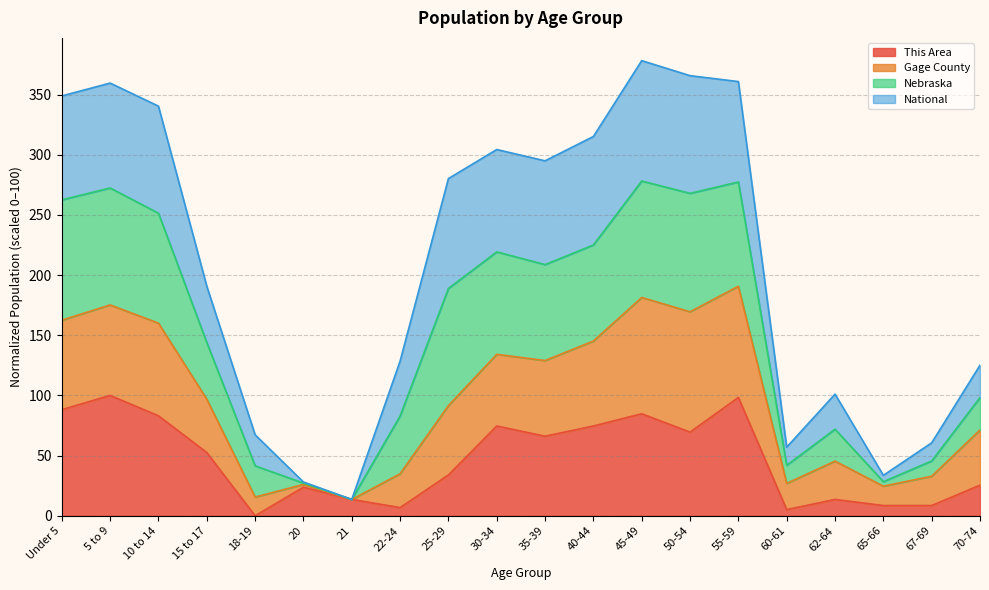

Which series has the largest total across all categories?

Nebraska